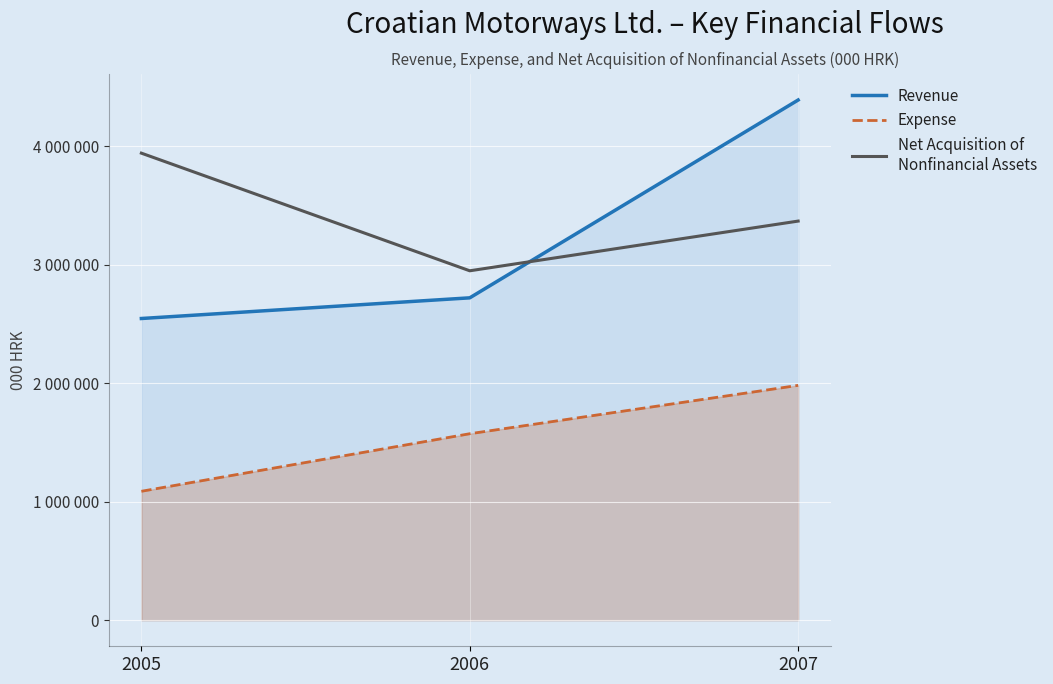

What are all the series names shown in the legend?

Revenue, Expense, Net Acquisition of
Nonfinancial Assets